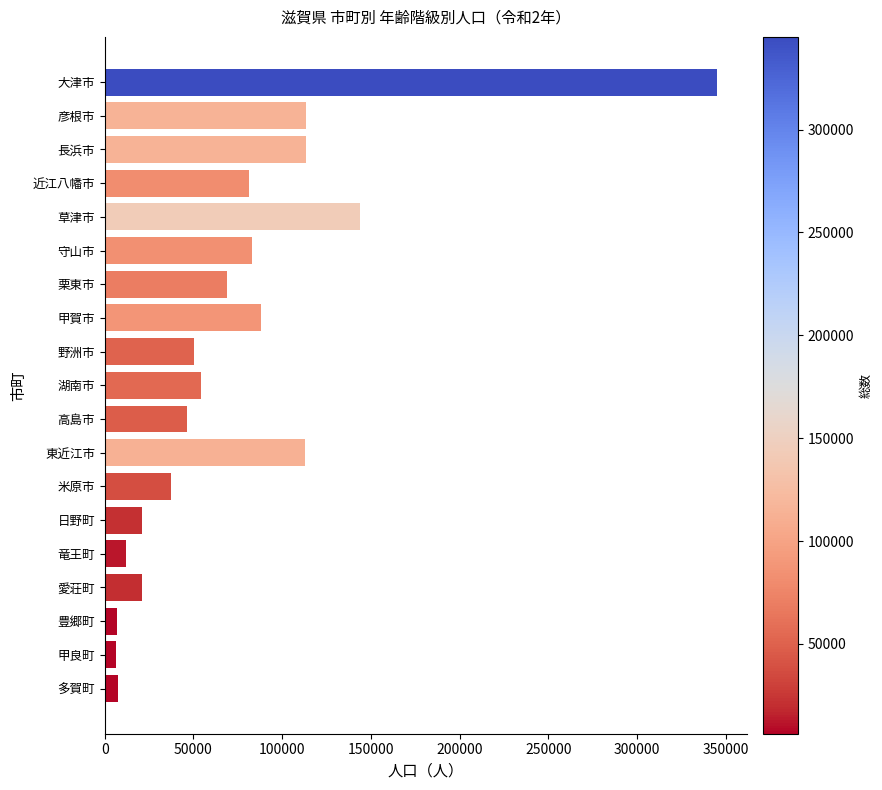

The chart shows a value of 68820 at 栗東市. True or false?

True